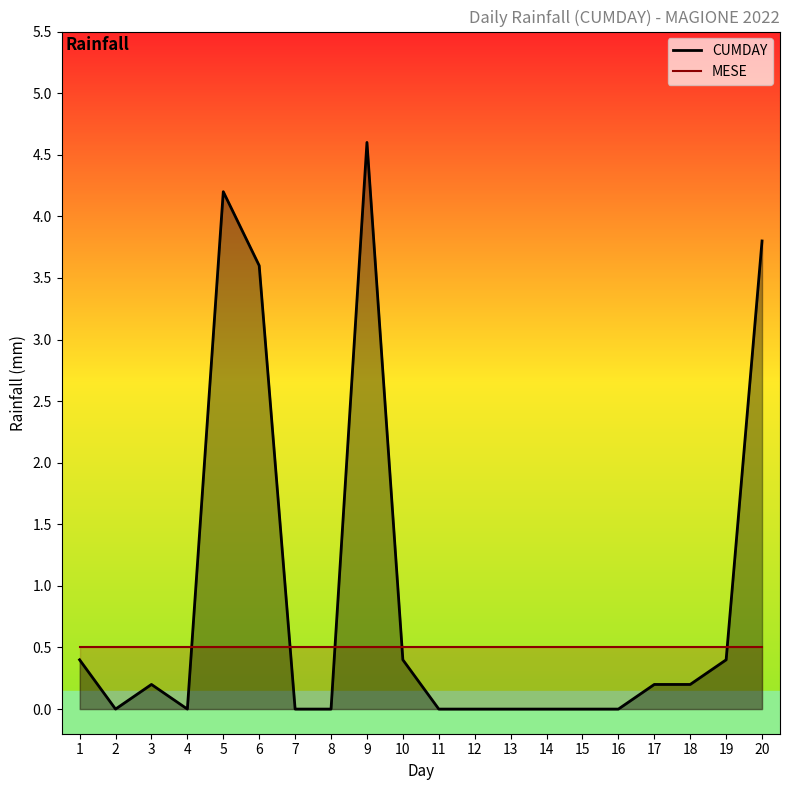

What are all the series names shown in the legend?

CUMDAY, MESE